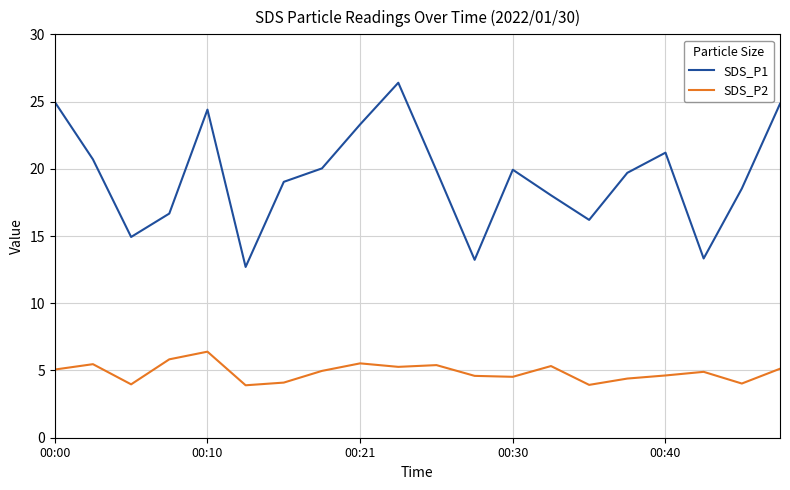

Which series has the largest total across all categories?

SDS_P1